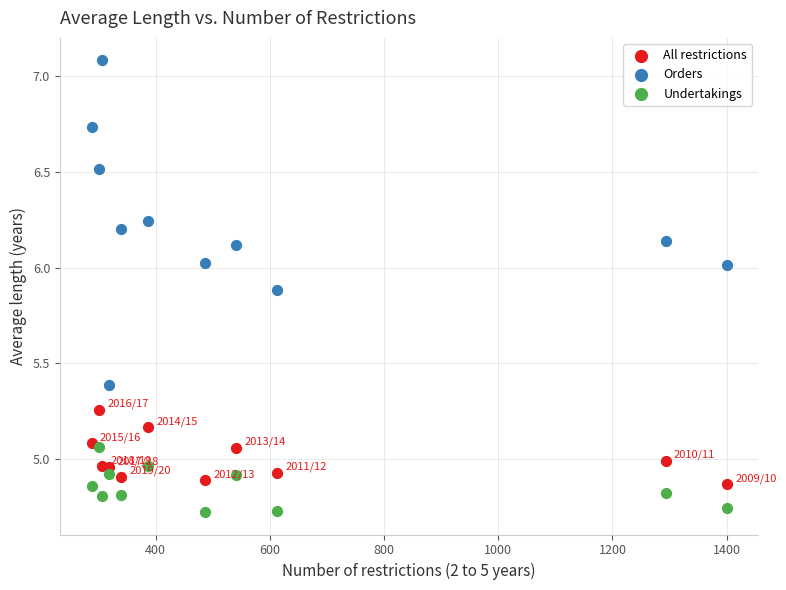

Which series has the widest spread of Y values?

Orders